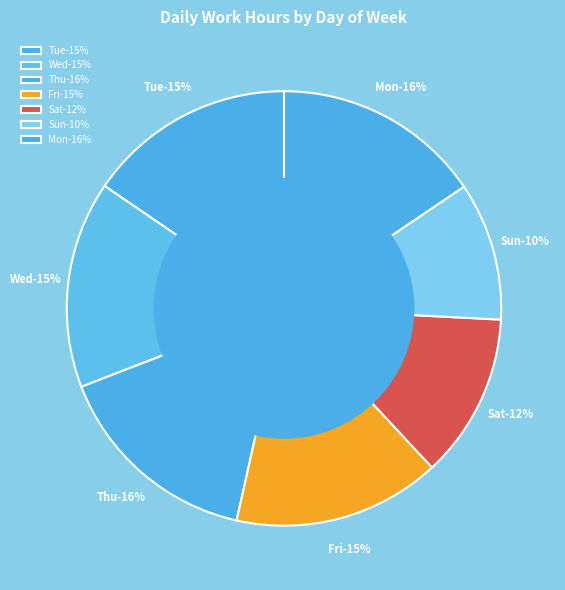

How many slices are in this pie chart?

7